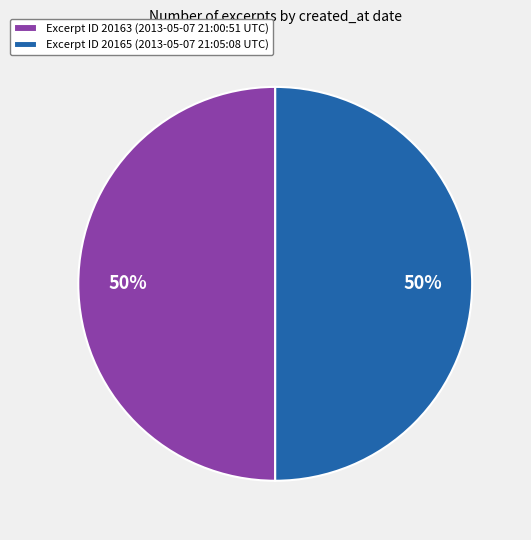

To the nearest percent, what percentage of the pie is Excerpt ID 20165 (2013-05-07 21:05:08 UTC)?

50%